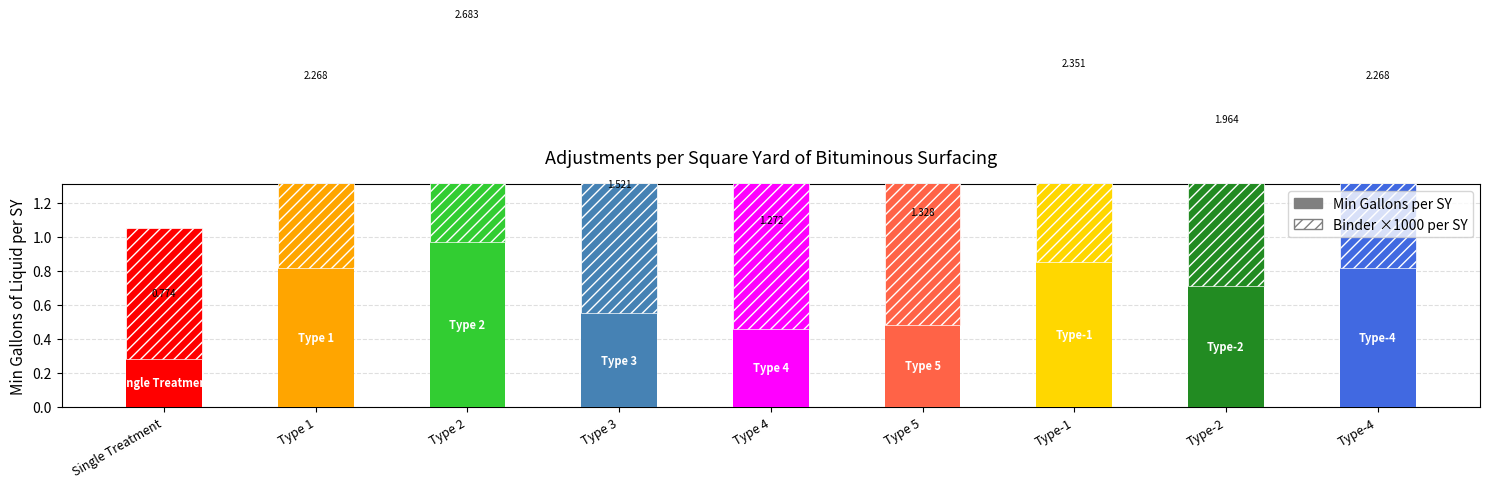

What is the label of the 8th bar from the left?

Type-2